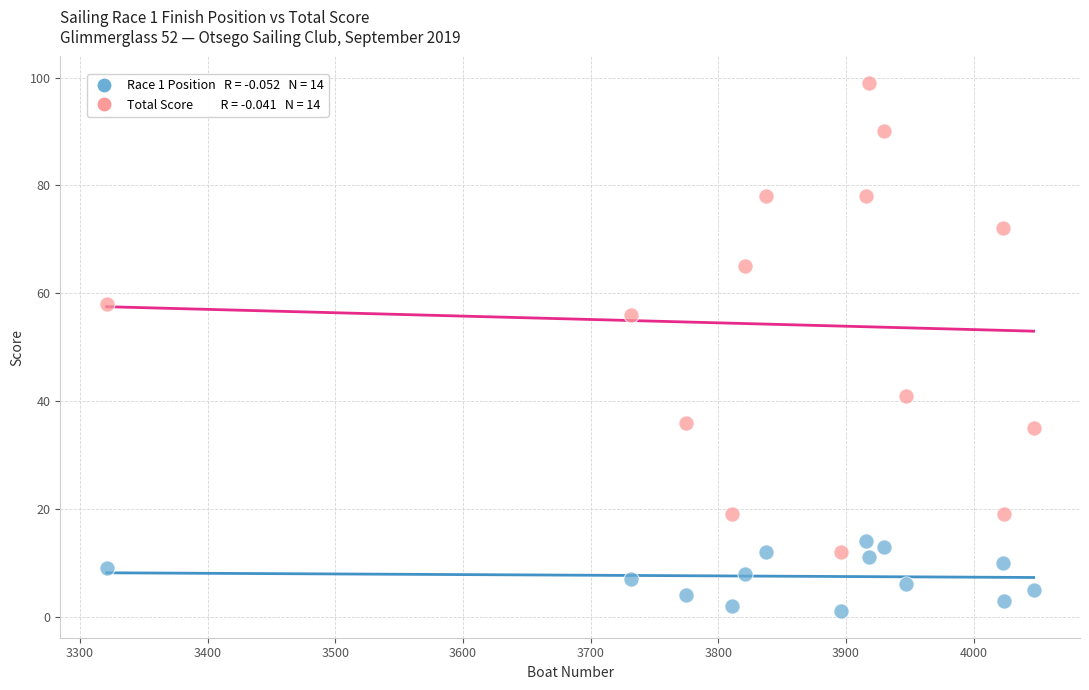

Across all data points, what is the range of X values (max minus min)?

726